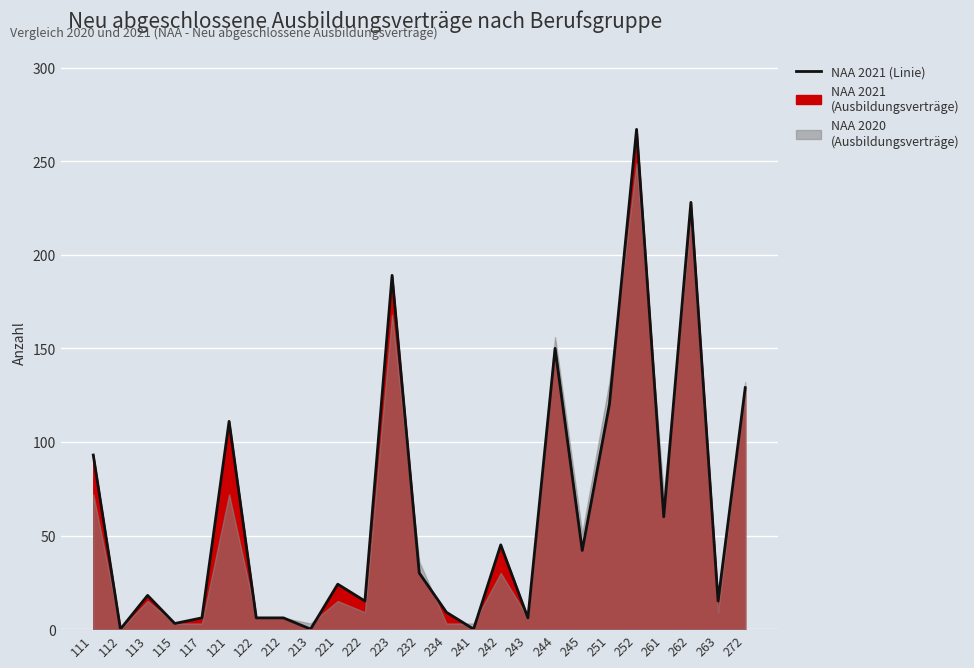

Reading left to right, extract all data points from this chart.

111=93	112=0	113=18	115=3	117=6	121=111	122=6	212=6	213=0	221=24	222=15	223=189	232=30	234=9	241=0	242=45	243=6	244=150	245=42	251=120	252=267	261=60	262=228	263=15	272=129